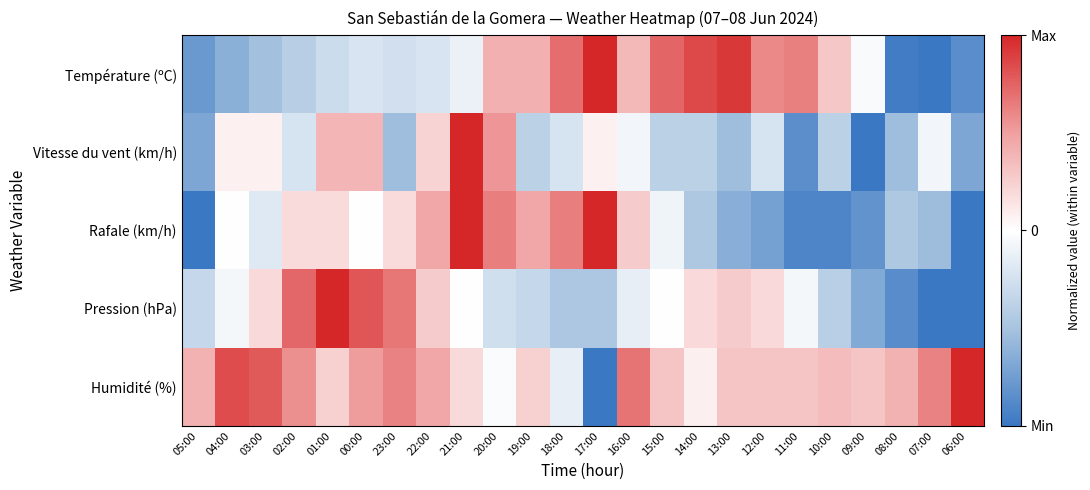

What is the spread (max minus min) of values at 20:00?

0.9